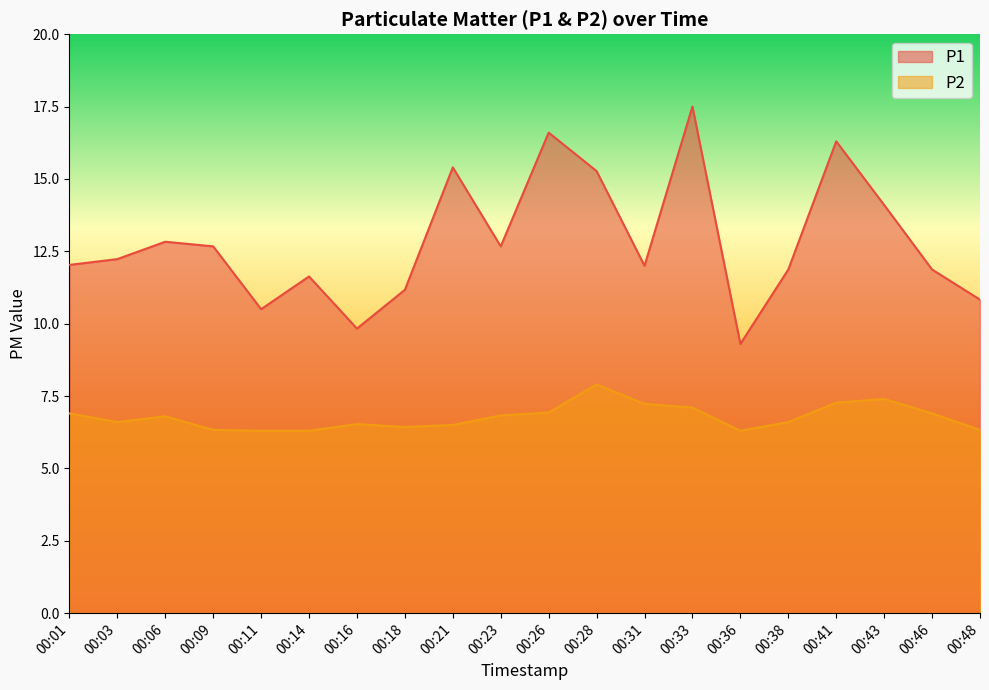

In P1, how many points are higher than both neighbors (excluding endpoints)?

6